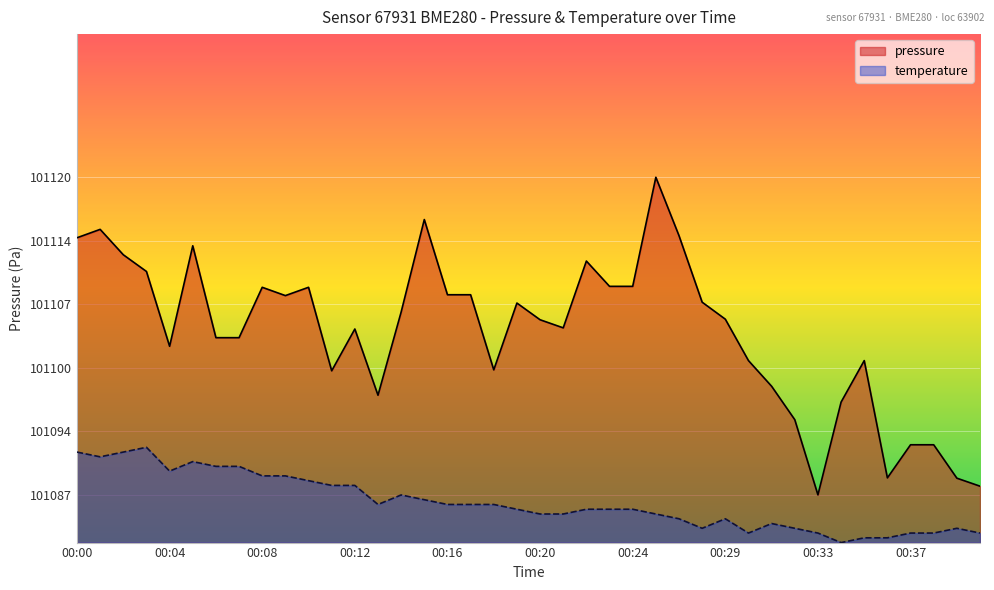

Between 00:08 and 00:14, which series saw the biggest shift?

pressure